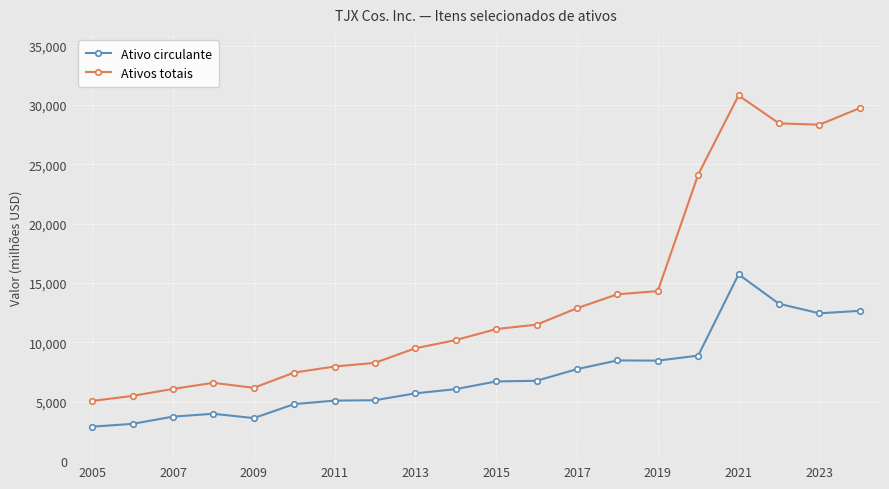

What is the value of the Ativo circulante point at the 2nd from the left?

3140